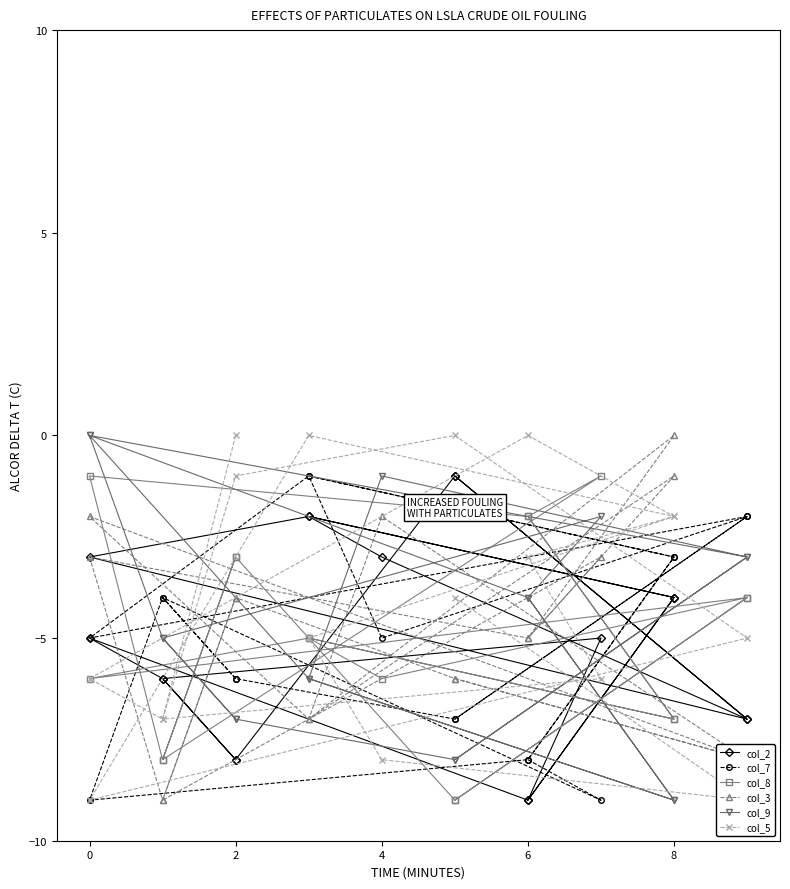

What is the average value of the col_2 series?

-5